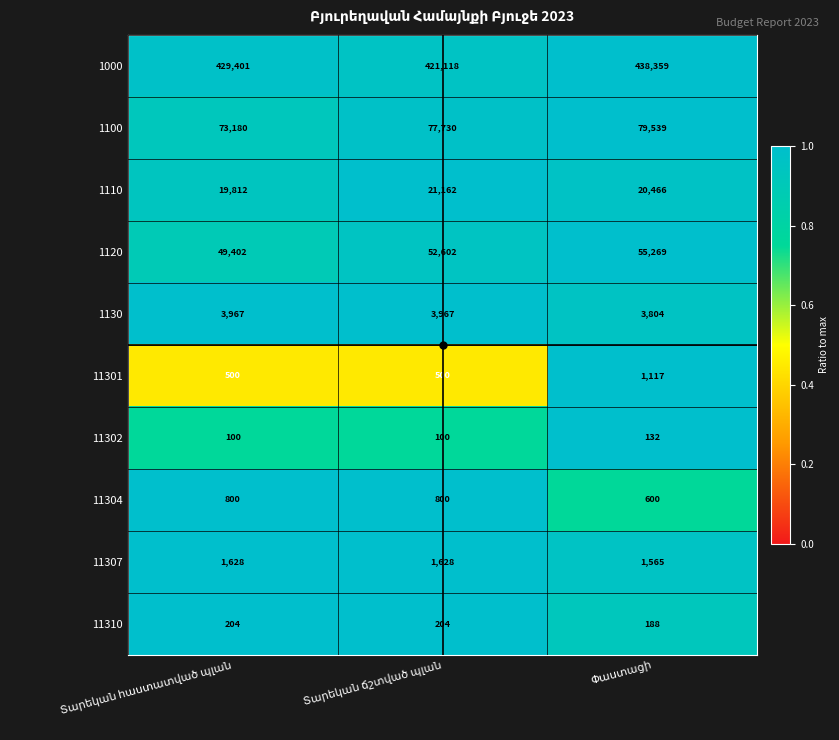

What is the average value of the 11304 series?

733